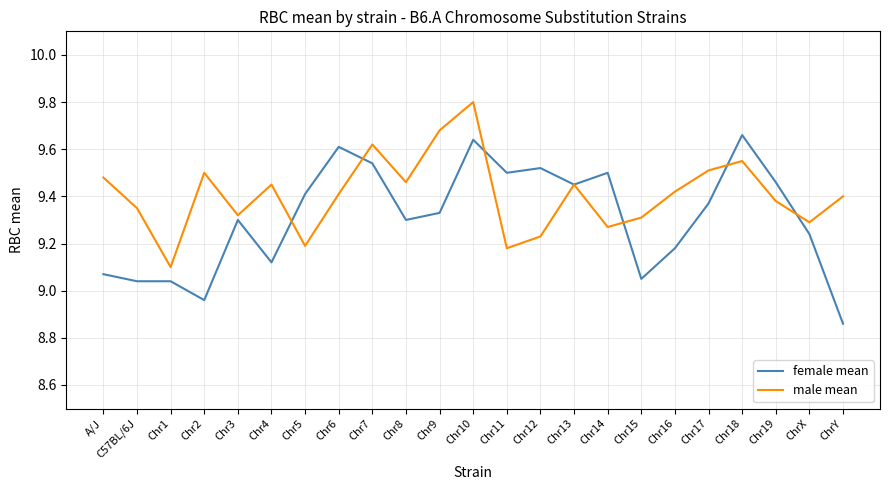

True or false: male mean and female mean cross at least once.

True